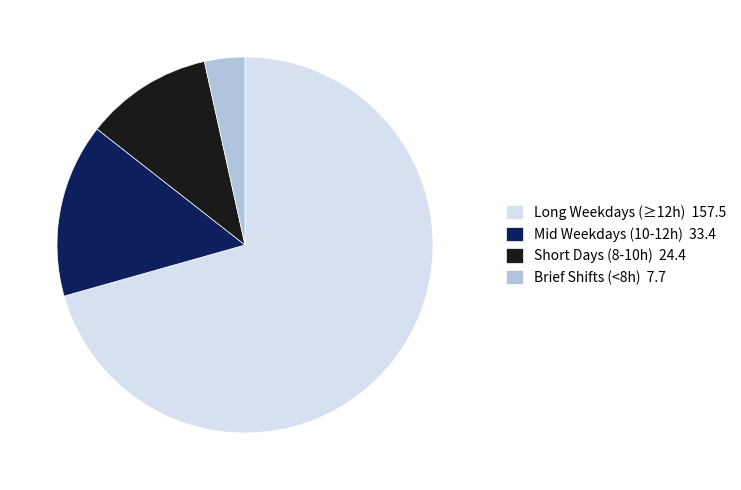

Rank the categories by value from highest to lowest.

Long Weekdays (≥12h) 157.5, Mid Weekdays (10-12h) 33.4, Short Days (8-10h) 24.4, Brief Shifts (<8h) 7.7